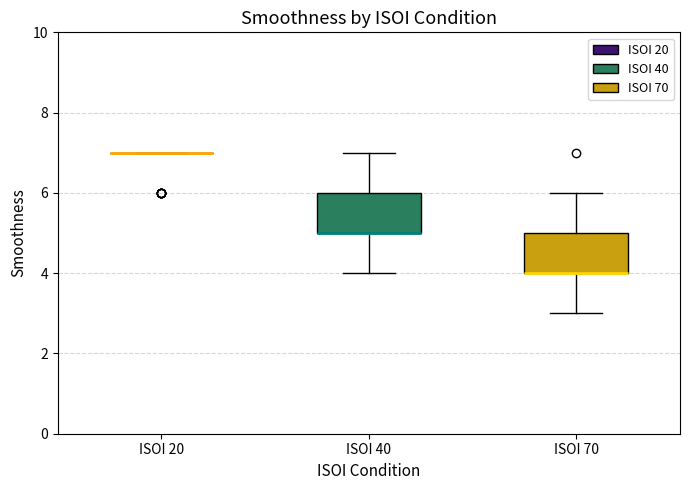

Reading left to right, read every box against the y-axis: the position of its median line, the range the box covers, and the ends of its whiskers. The values are not printed on the chart, so give them approximately, as read against the axis.

ISOI 20: box collapsed to a line at 7, whiskers 7 to 7
ISOI 40: median 5 (drawn on the box's lower edge), box 5 to 6, whiskers 4 to 7
ISOI 70: median 4 (drawn on the box's lower edge), box 4 to 5, whiskers 3 to 6